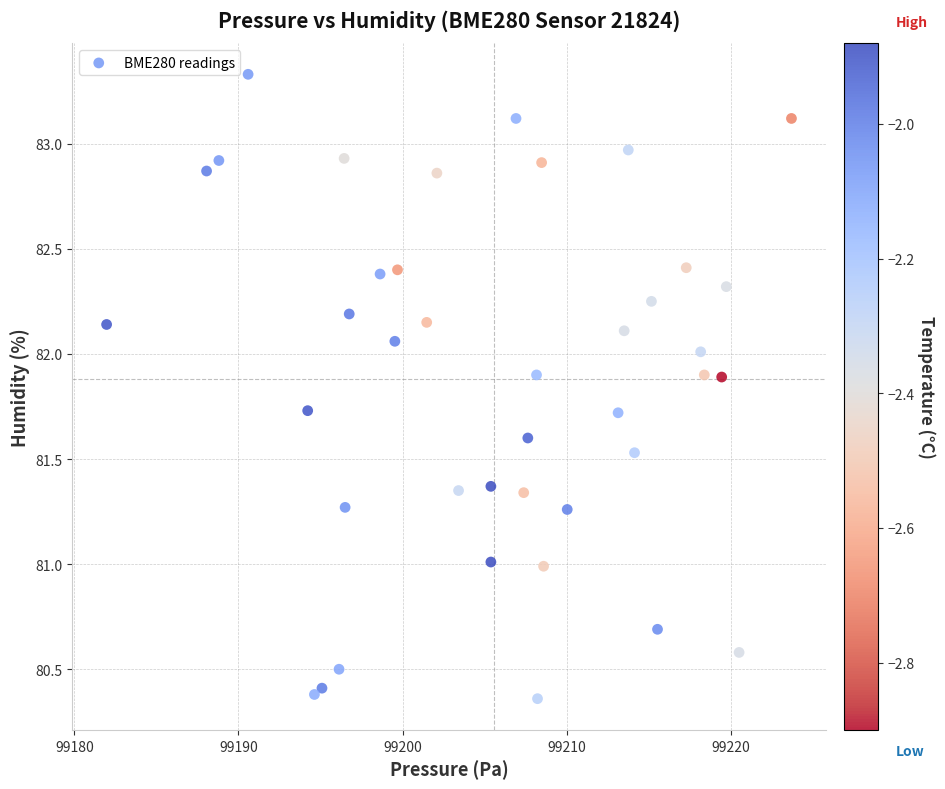

What is the range of X values (max minus min)?

41.7